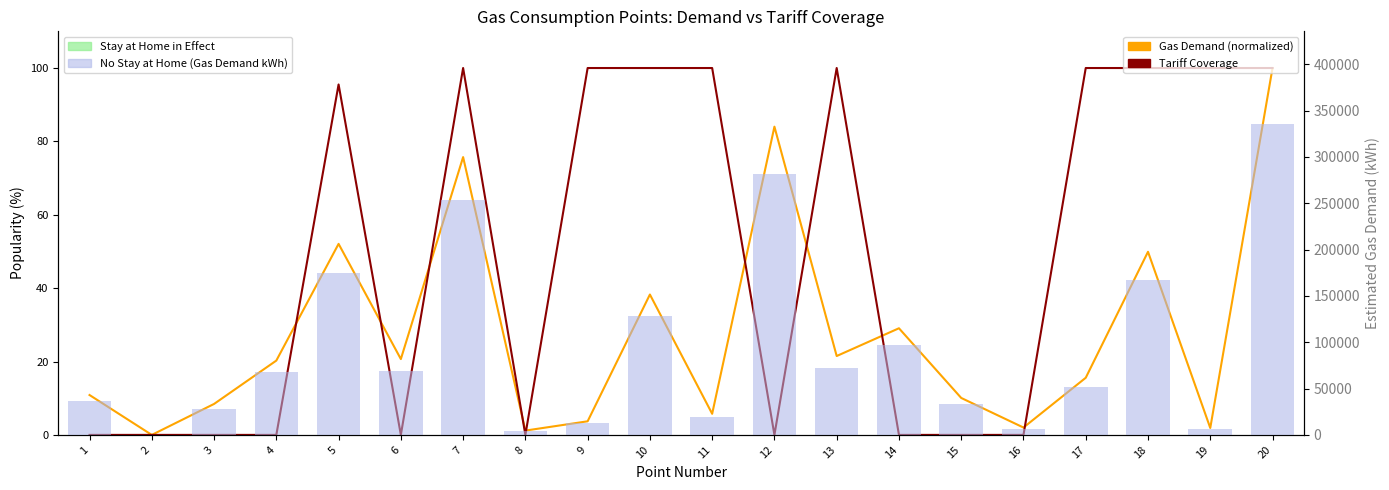

At which category does the chart reach its minimum across all series?

2